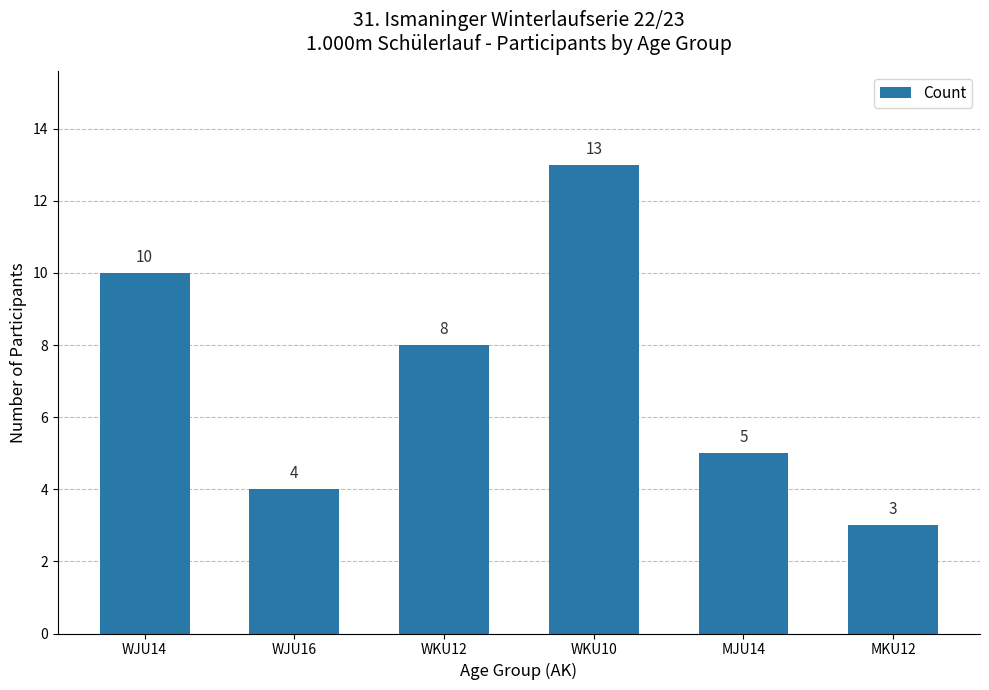

Approximately how many times larger is the value at WKU12 compared to WKU10?

0.6